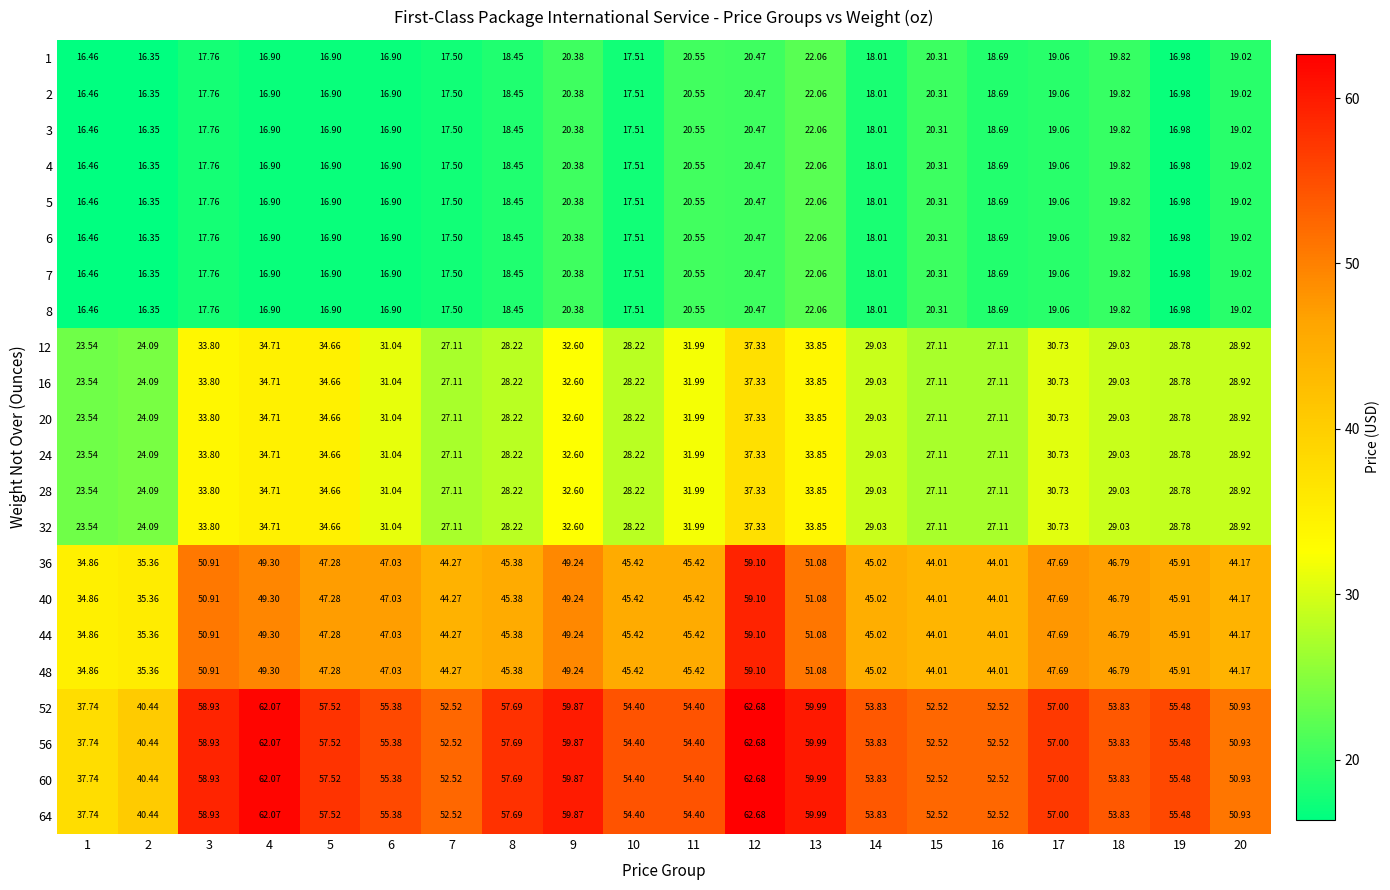

Is the value of 1 at 8 greater than the value of 16 at 8?

No